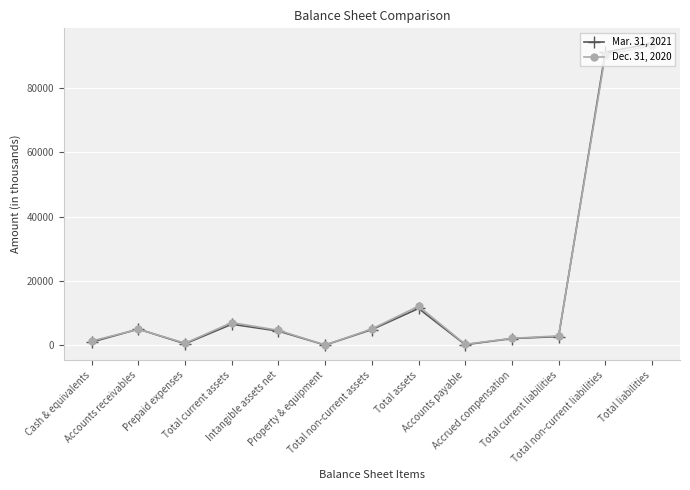

At which category is the sum across all series the highest?

Total liabilities